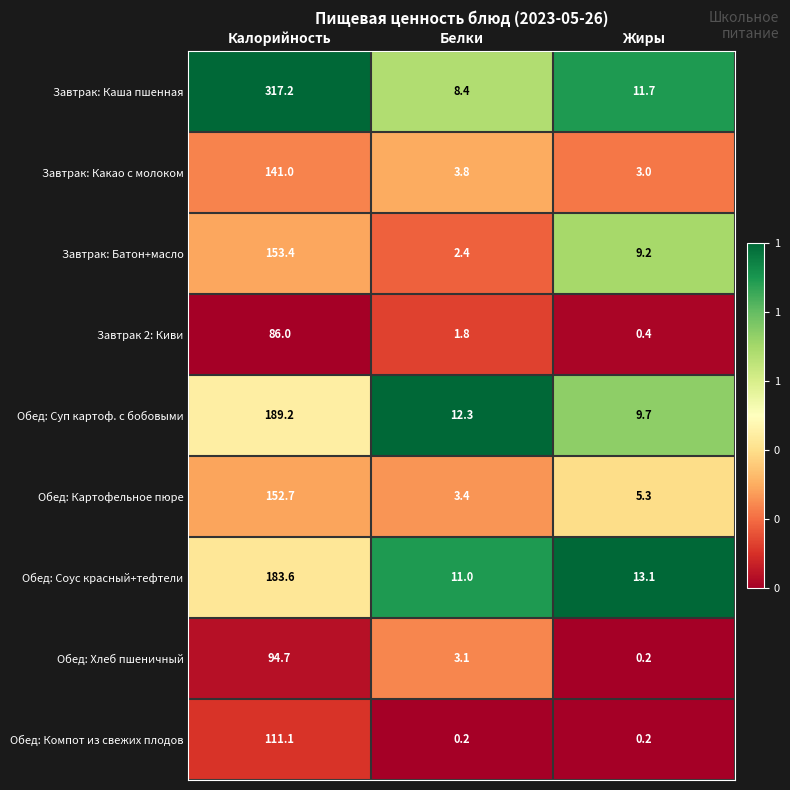

What is the greatest value displayed?

317.2